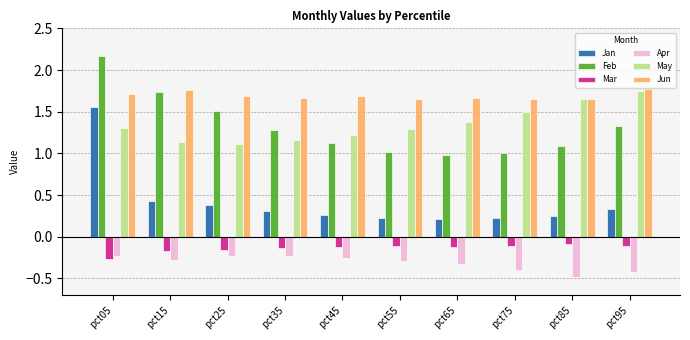

Is the value of Jan at pct25 greater than the value of Apr at pct15?

Yes